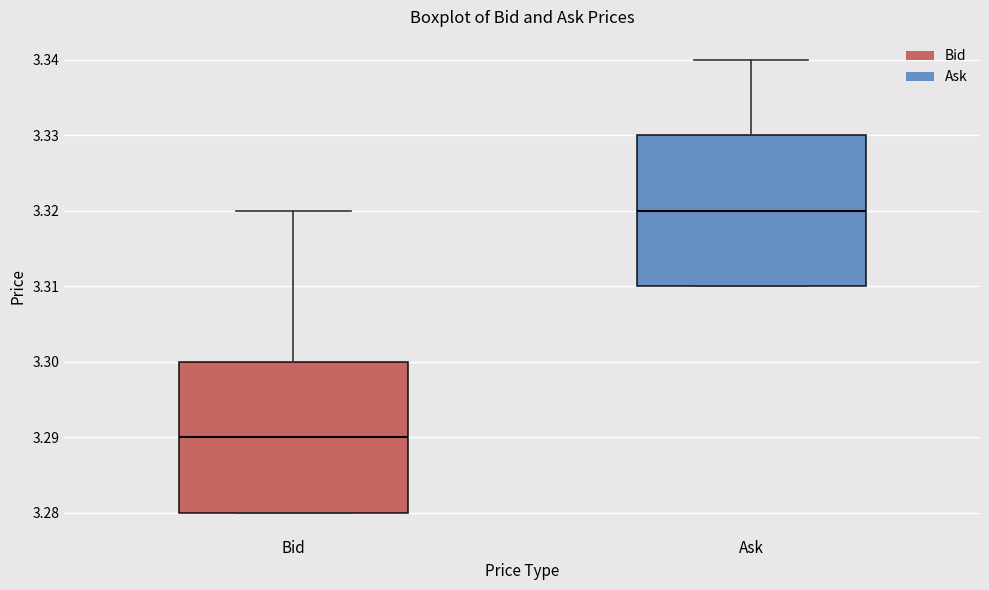

Reading left to right, read every box against the y-axis: the position of its median line, the range the box covers, and the ends of its whiskers. The values are not printed on the chart, so give them approximately, as read against the axis.

Bid: median 3.29, box 3.28 to 3.30, whiskers 3.28 to 3.32
Ask: median 3.32, box 3.31 to 3.33, whiskers 3.31 to 3.34